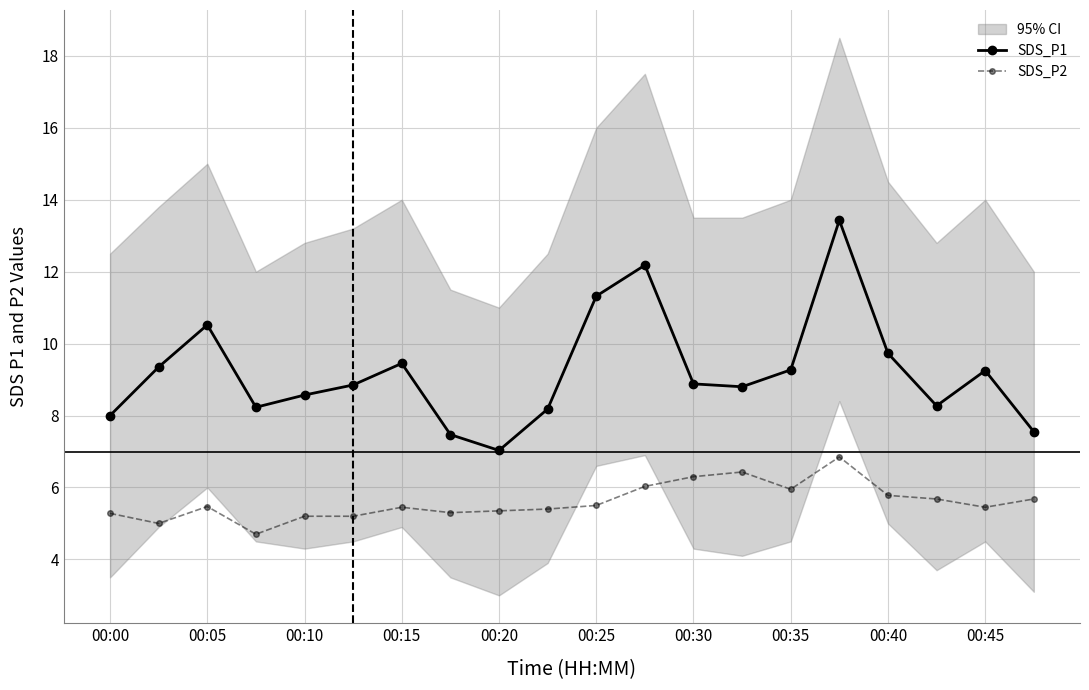

Where is the first local maximum for SDS_P1?

00:05